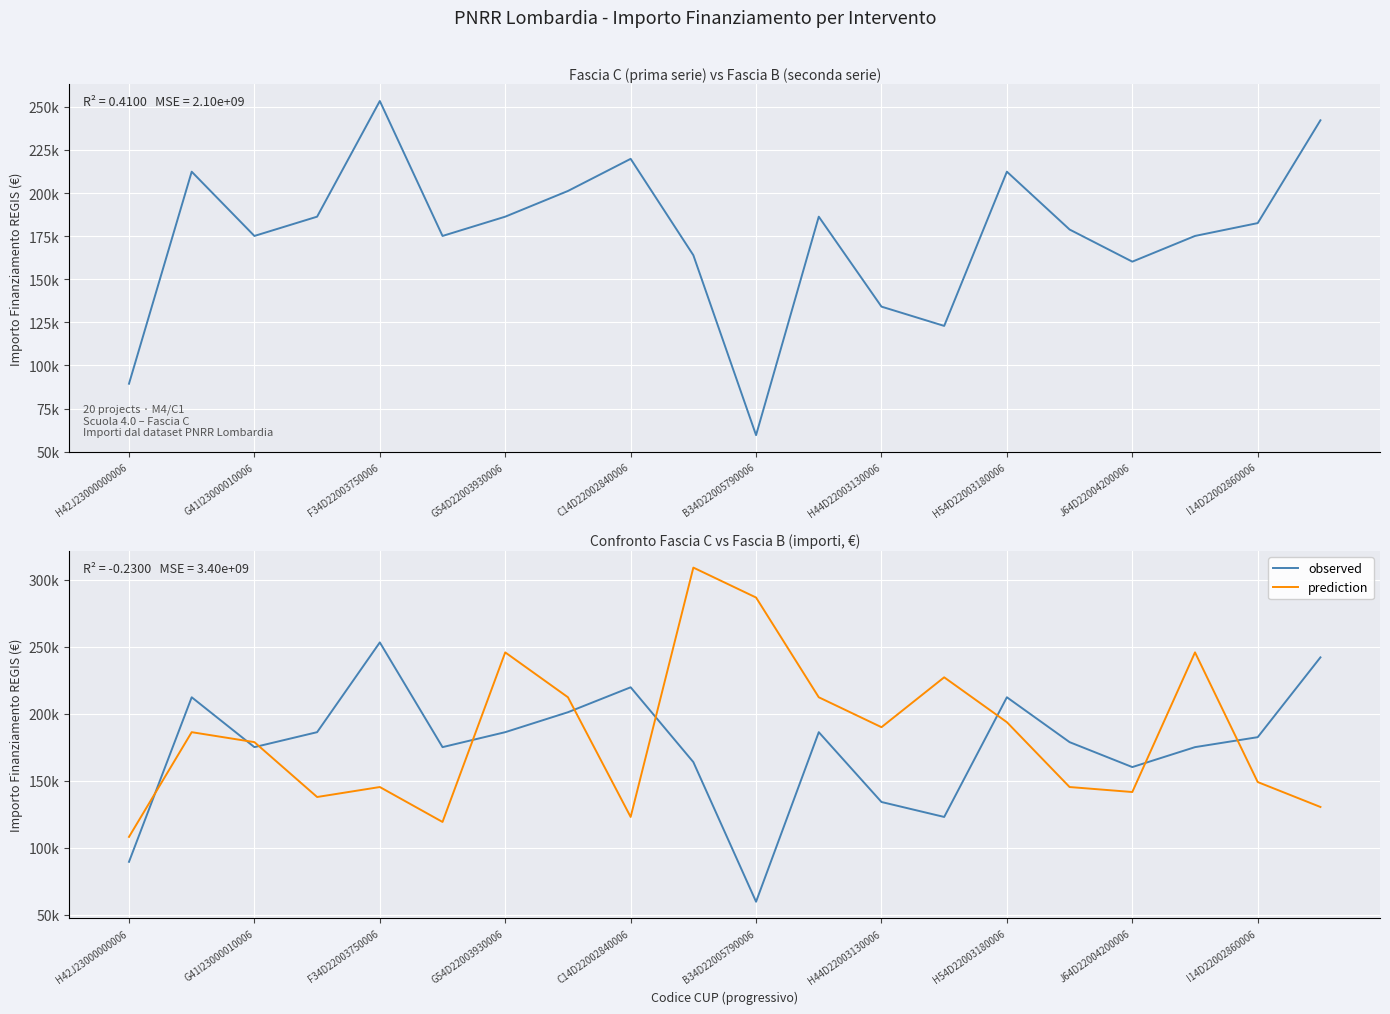

What is the sum of all observed values?

3517169.6